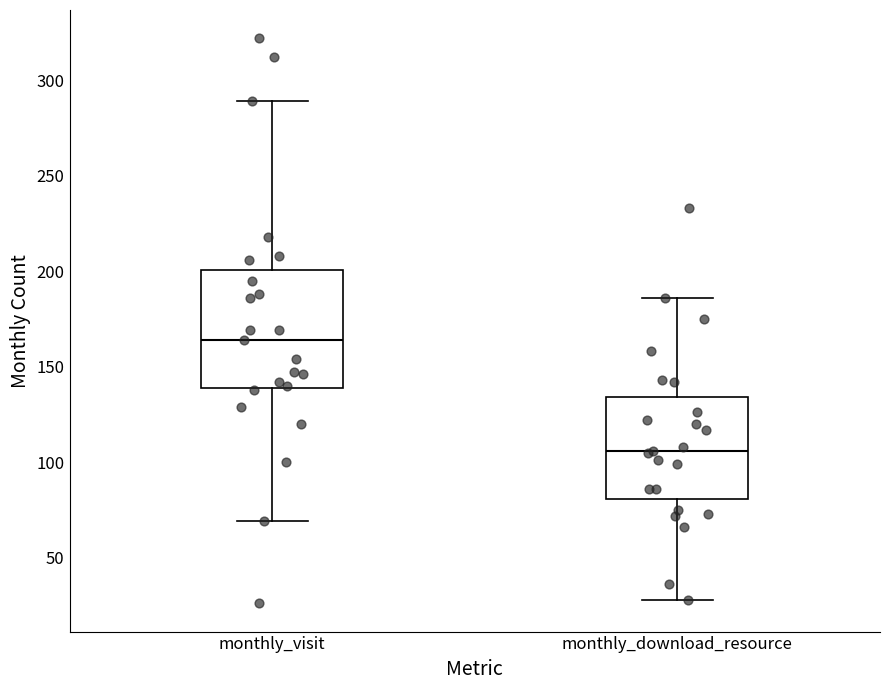

Reading left to right, transcribe this box plot: for each box, give where its median line is, the range the box spans, and where its two whiskers end, as read against the y-axis. The values are not printed on the chart, so give them approximately, as read against the axis.

monthly_visit: median 165, box 140 to 200, whiskers 70 to 290
monthly_download_resource: median 105, box 80 to 135, whiskers 30 to 185